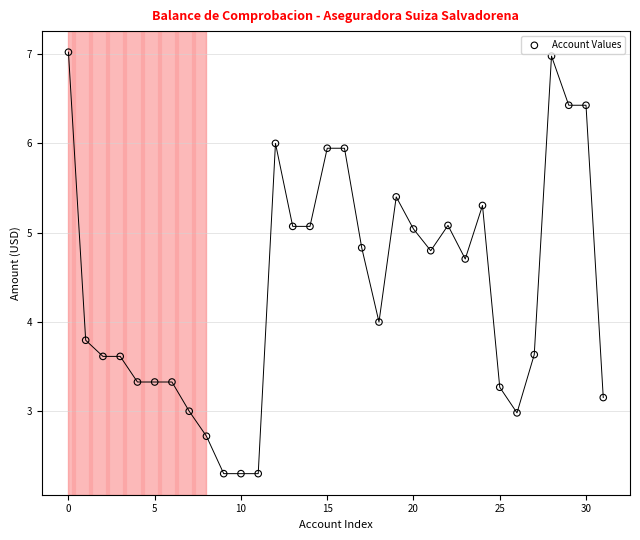

What is the range of Y values (max minus min)?

4.7